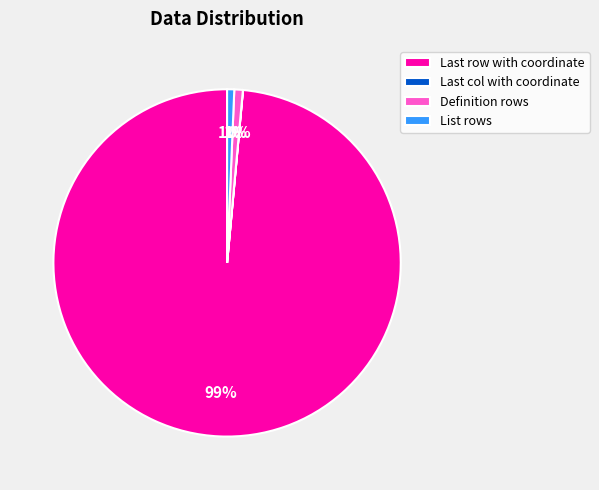

Is there a majority slice in this chart?

Yes